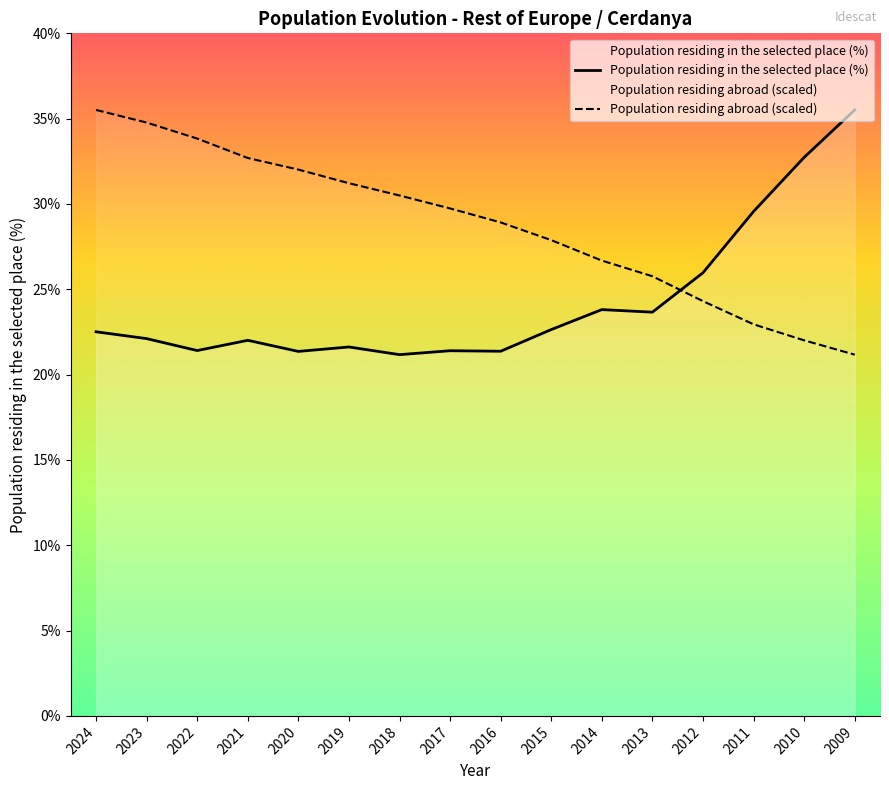

Reading right to left, list all the values displayed in this chart.

Population residing in the selected place (%): 35.5	32.7	29.6	26.0	23.7	23.8	22.6	21.4	21.4	21.2	21.6	21.4	22.0	21.4	22.1	22.5
Population residing abroad: 21.2	22.0	22.9	24.3	25.8	26.7	27.9	28.9	29.7	30.5	31.2	32.0	32.7	33.8	34.8	35.5